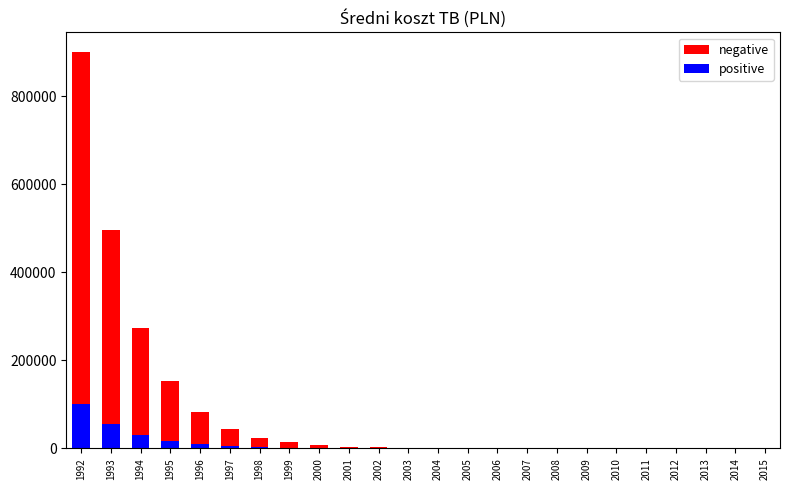

What is the sum of all negative values?

2004144.3